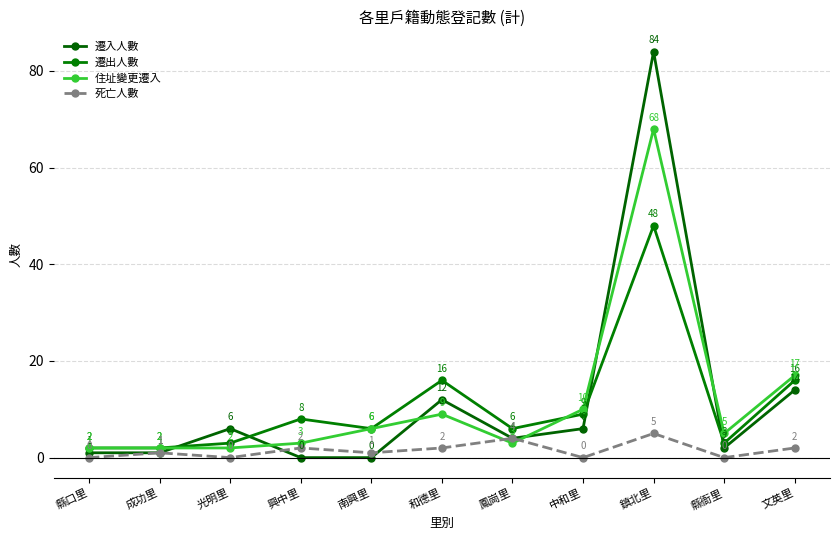

What is the value of the 遷入人數 point at the 1st from the left?

1